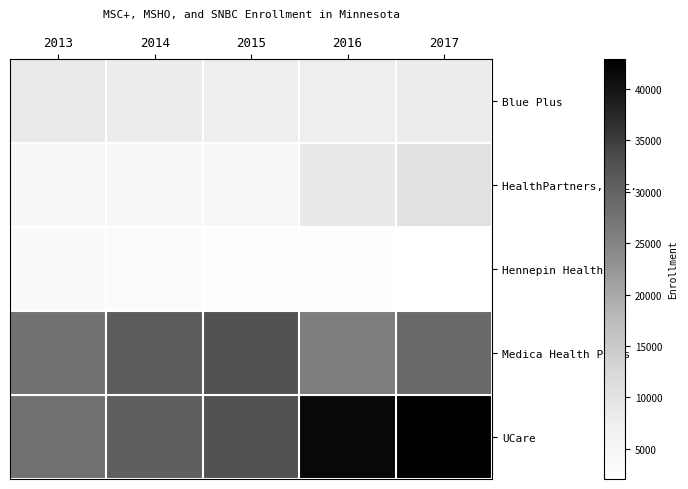

At 2015, list the series in order from largest to smallest.

UCare, Medica Health Plans, Blue Plus, HealthPartners, Inc., Hennepin Health